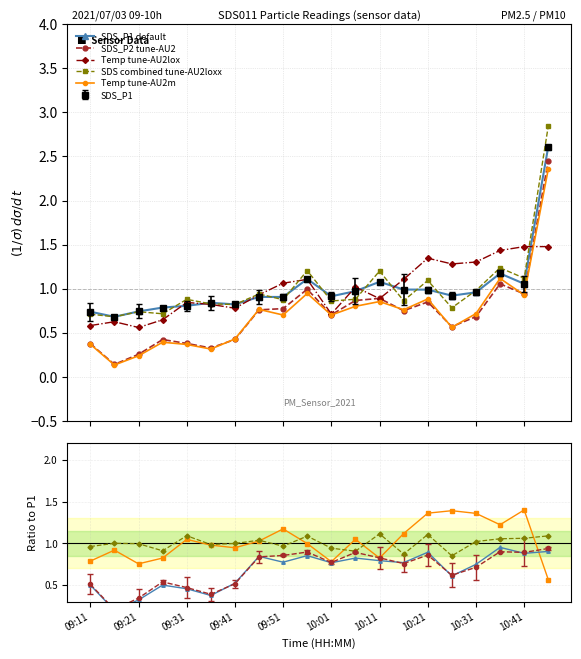

What is the label of the 16th point from the right?

09:31